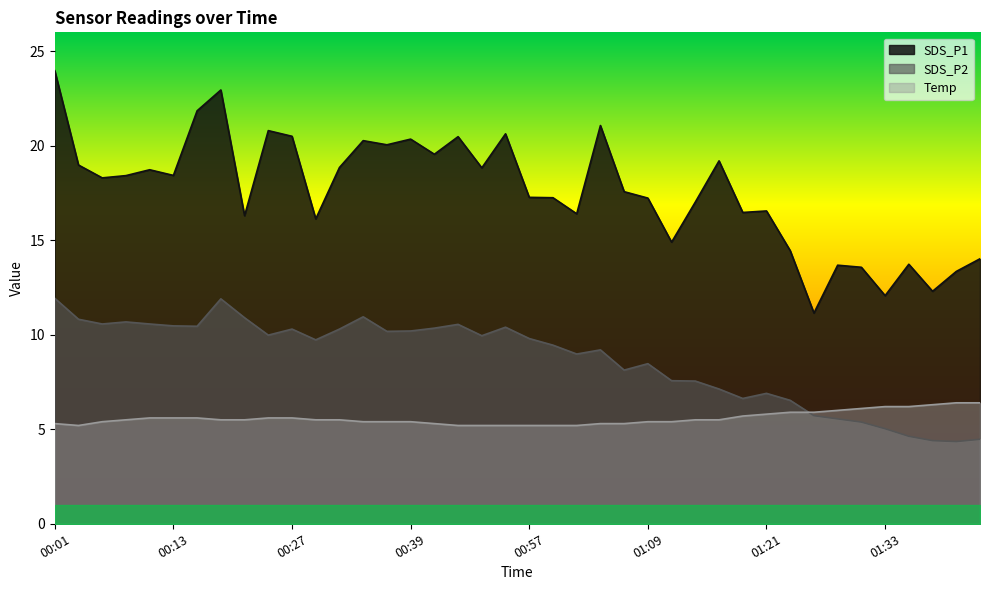

Rank the series by their maximum value, from lowest to highest.

Temp, SDS_P2, SDS_P1